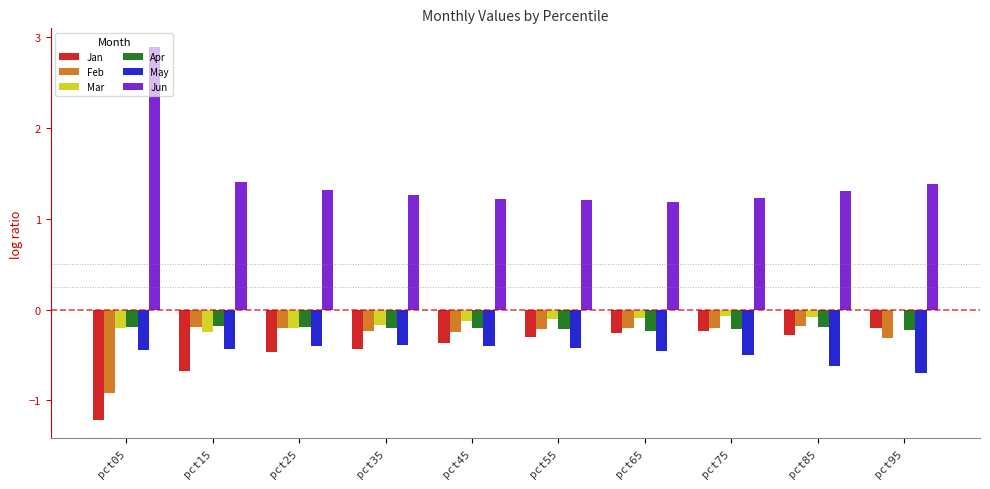

Which series has the largest total across all categories?

Jun